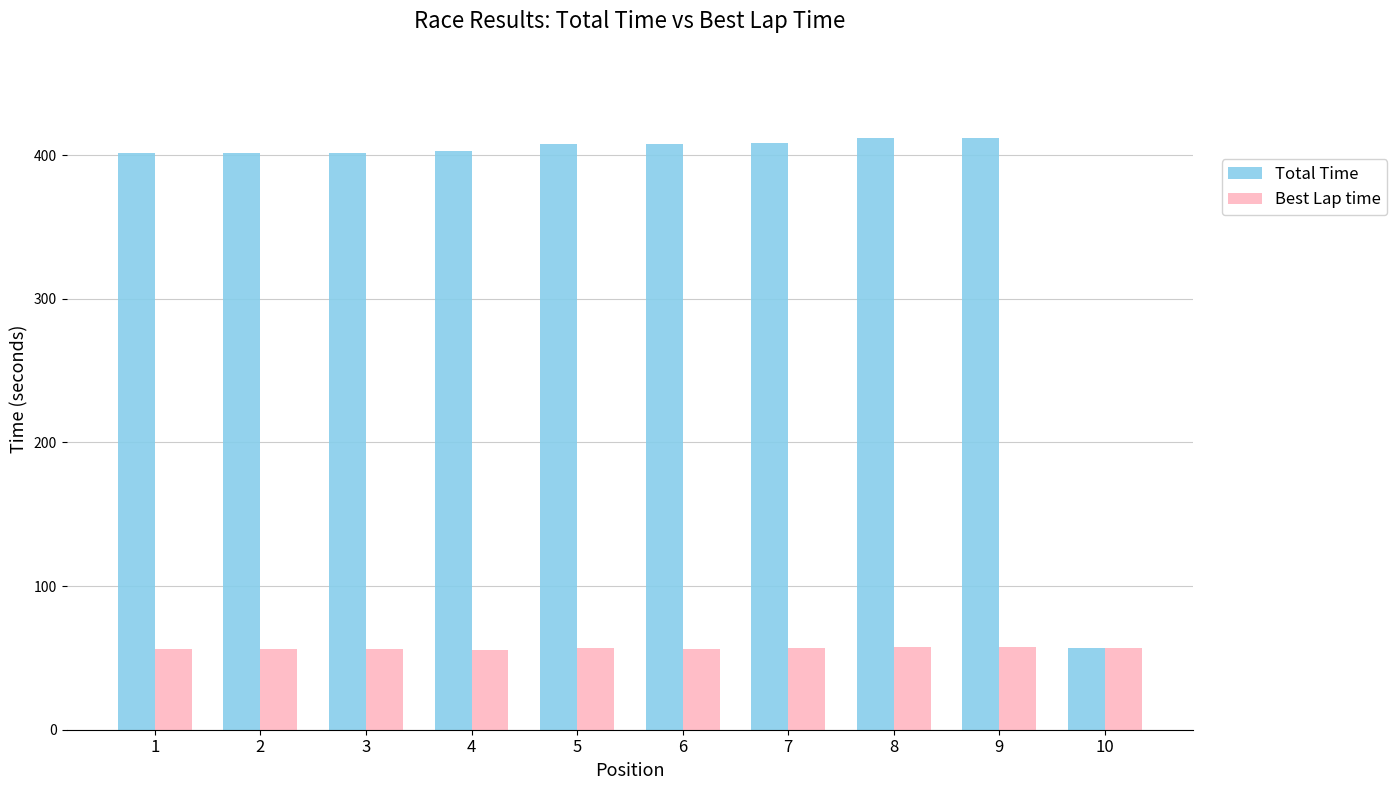

What is the difference between the Total Time values at 6 and 8?

4.0